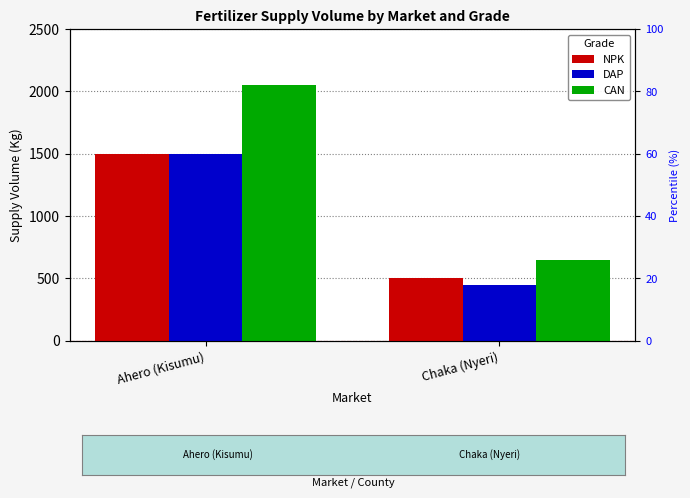

The CAN series shows 650 at Chaka (Nyeri). True or false?

True